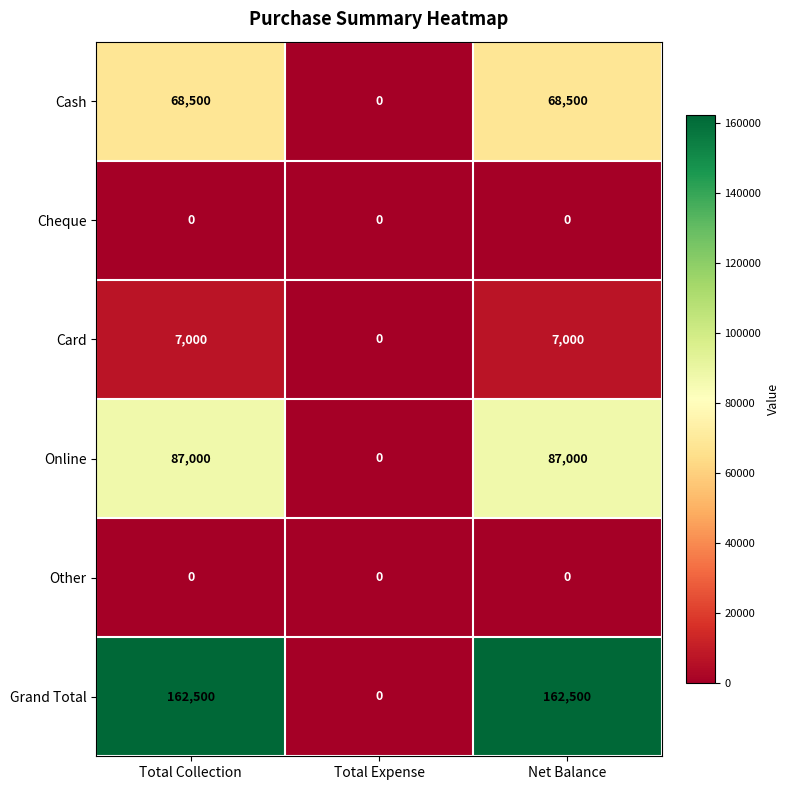

What is the total value across all series at Net Balance?

325000